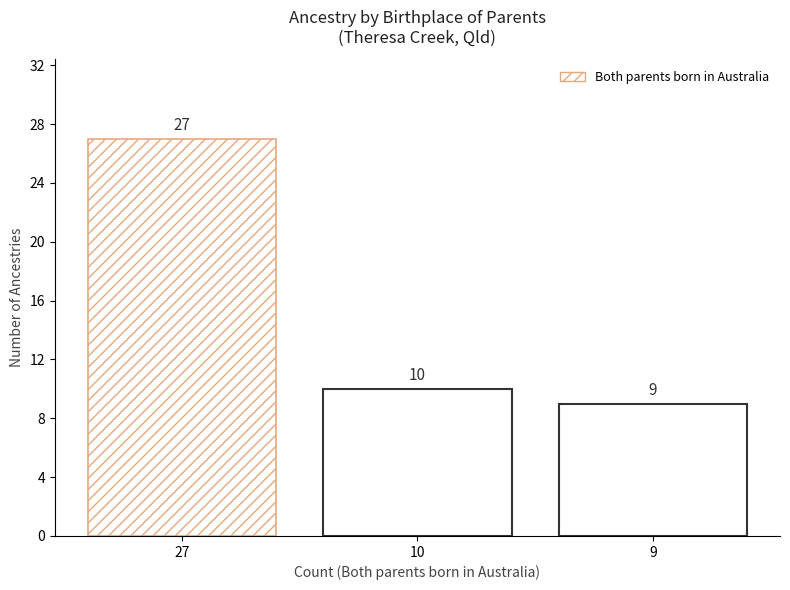

Reading right to left, list all the values displayed in this chart.

9=9	10=10	27=27